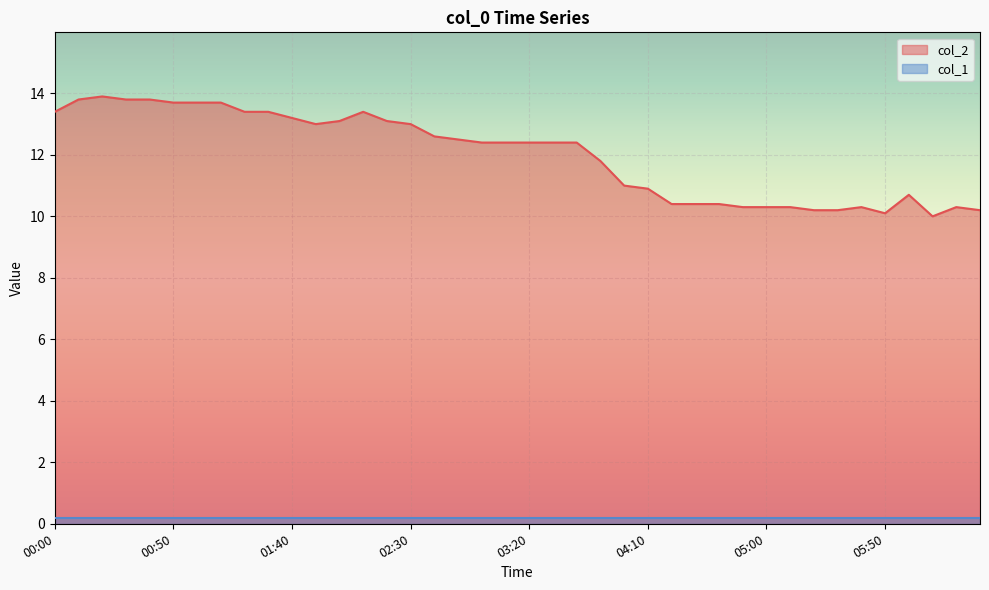

Is it true that the value at 2023/04/30 06:30:00 is 10.2?

True